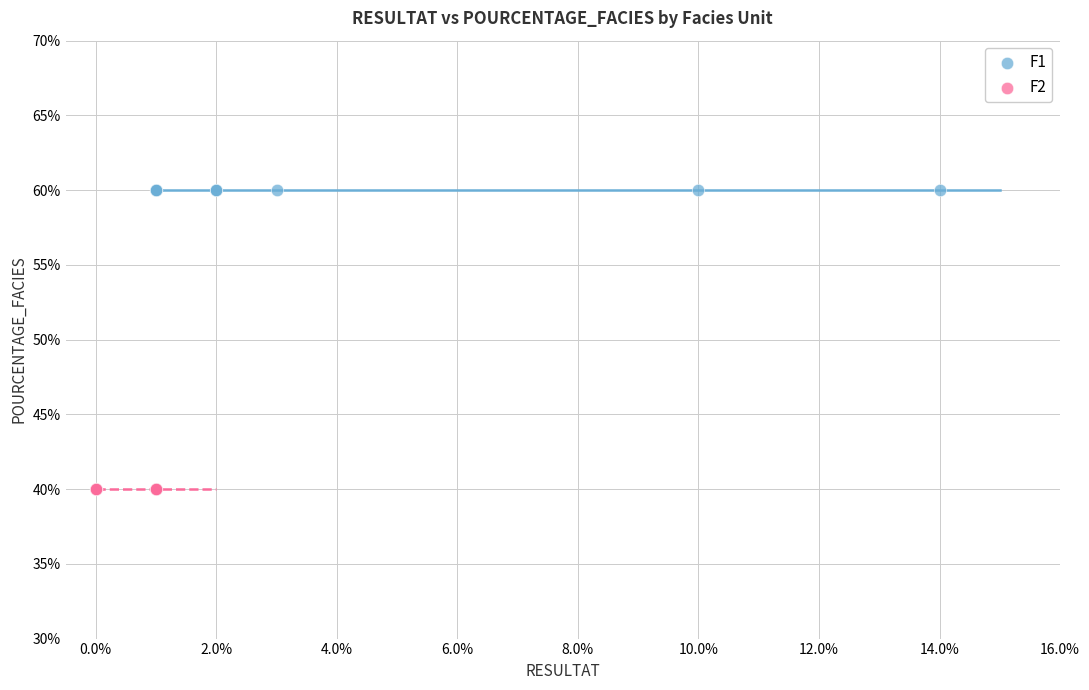

Which series reaches the minimum Y coordinate?

F2